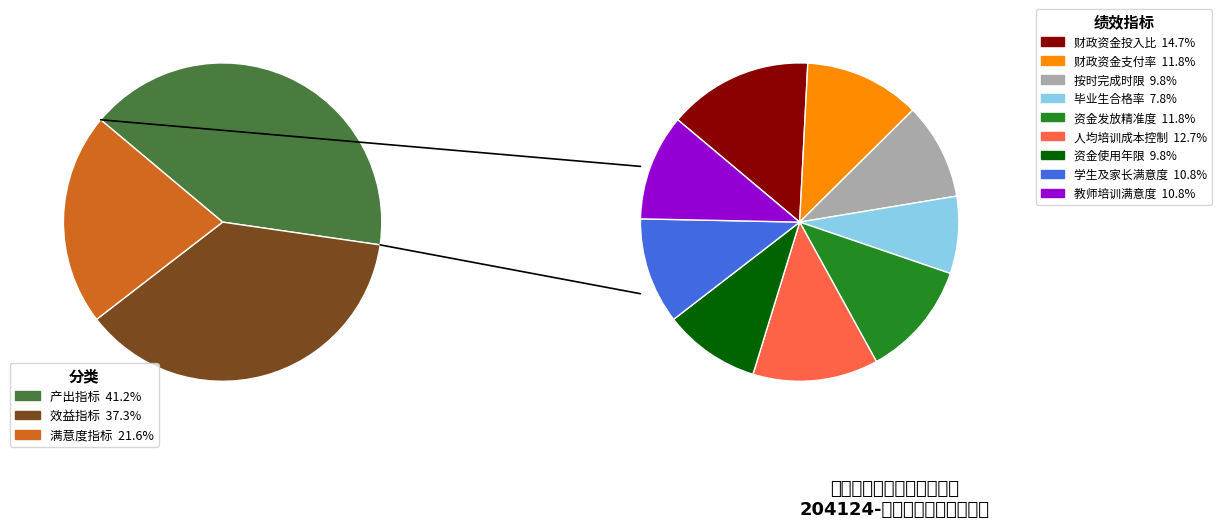

Approximately how many times larger is the value at 按时完成时限 compared to 财政资金投入比?

0.7